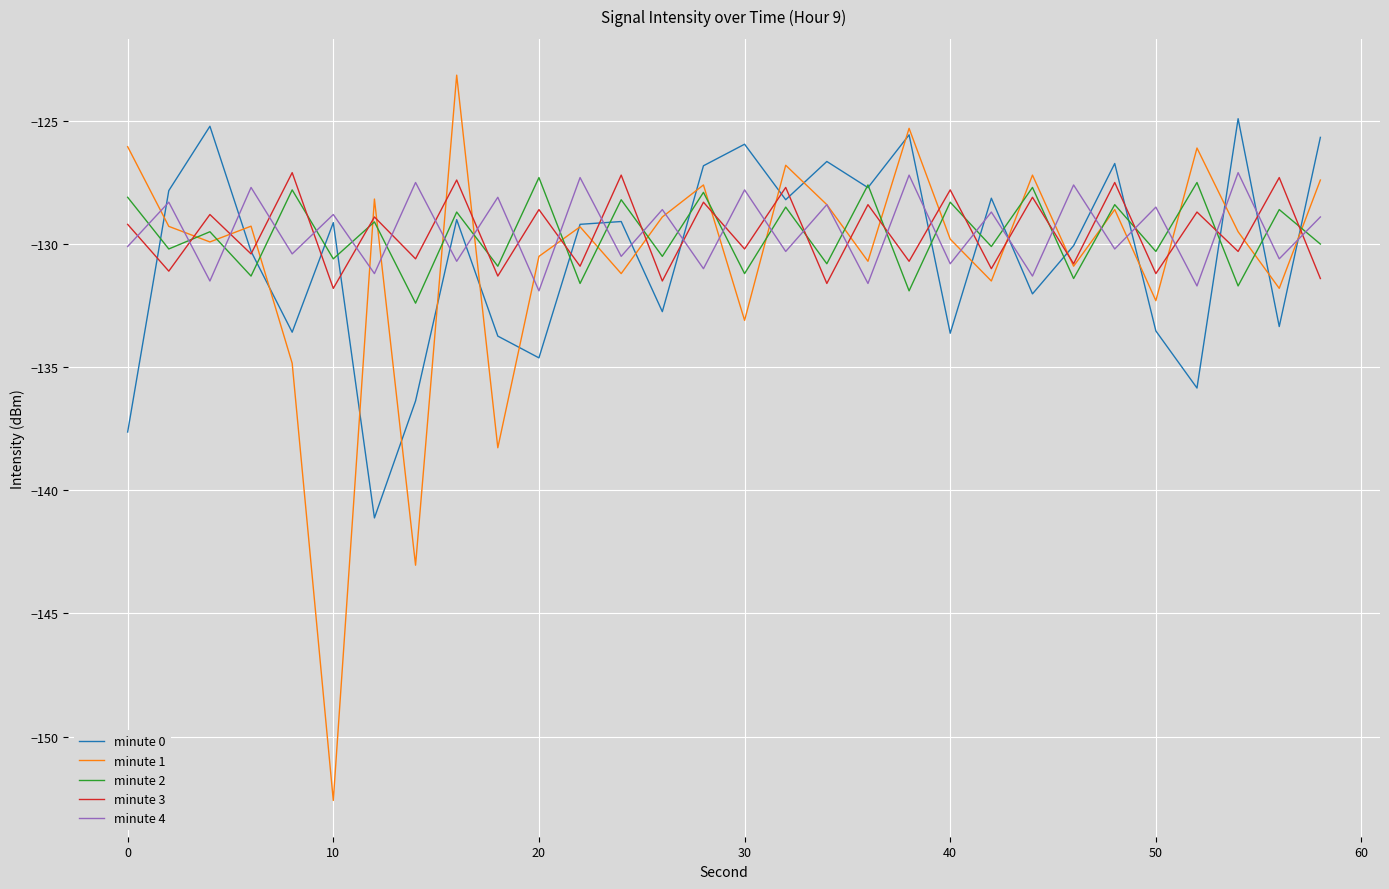

What is the minimum value shown in the chart?

-152.6